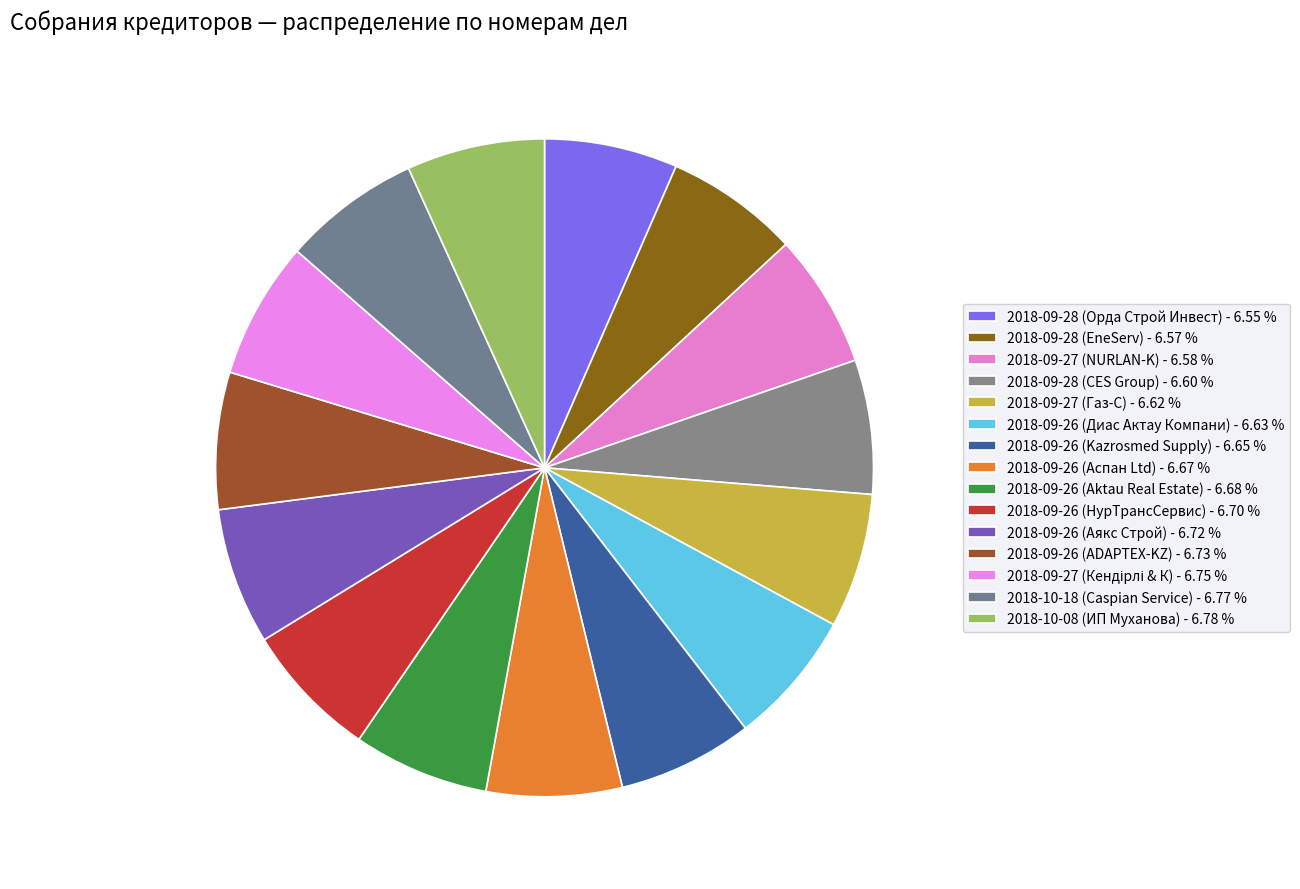

Does 2018-09-27 (Кендірлі & К) represent more than half of the total?

No